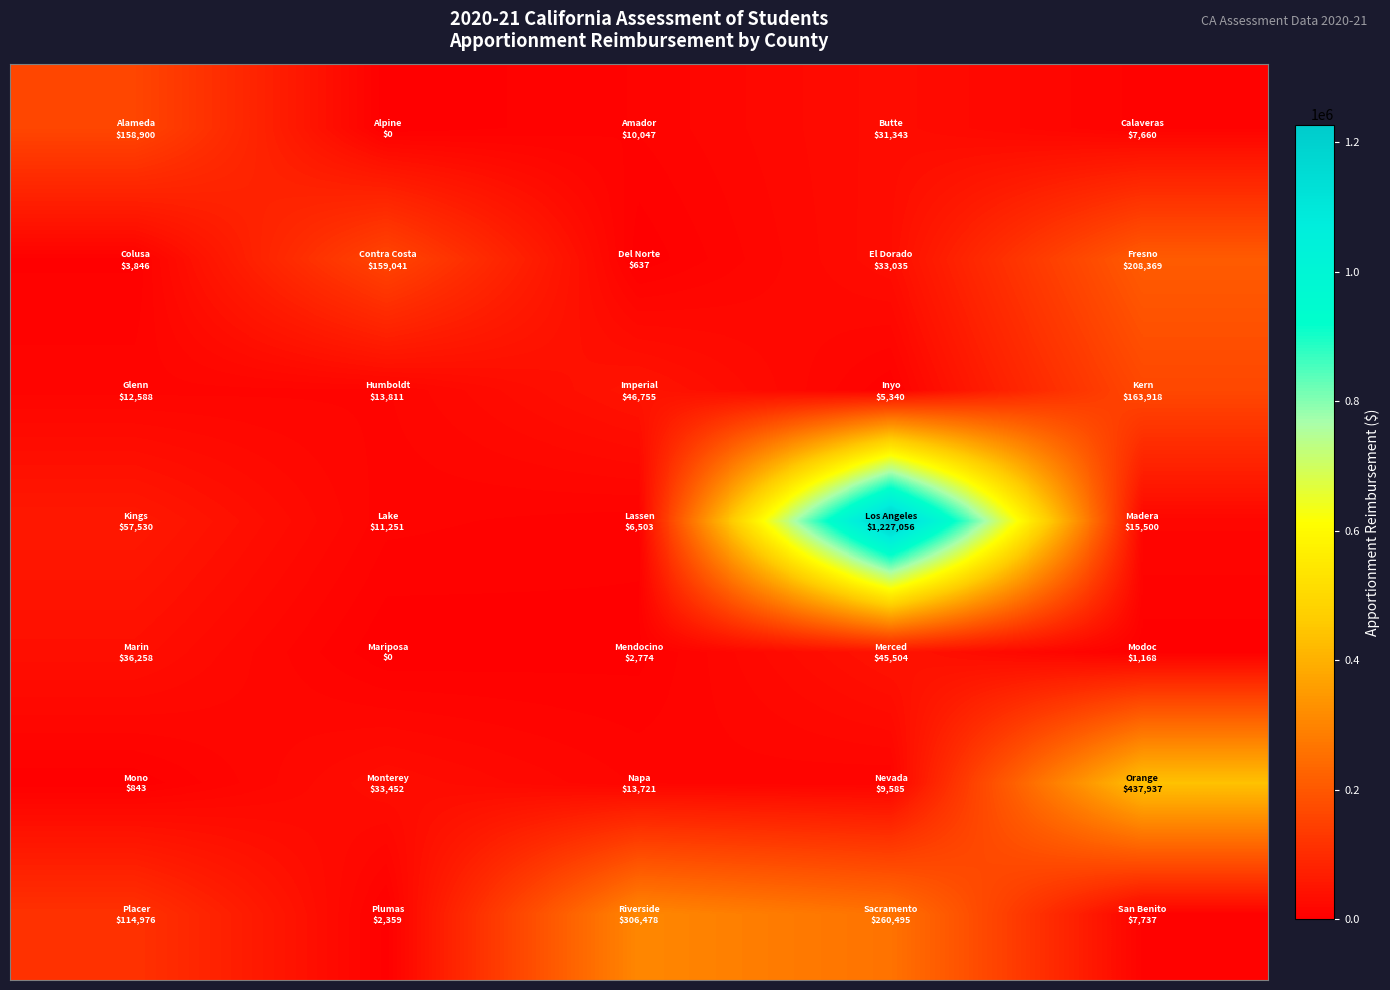

How many distinct data groups are displayed?

7